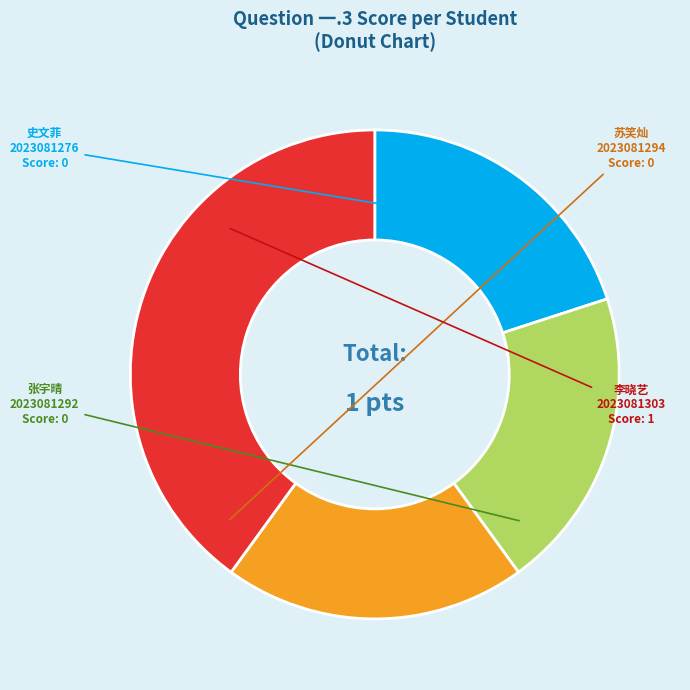

What is the ratio of the value at 2023081276 to the value at 2023081292?

1.0